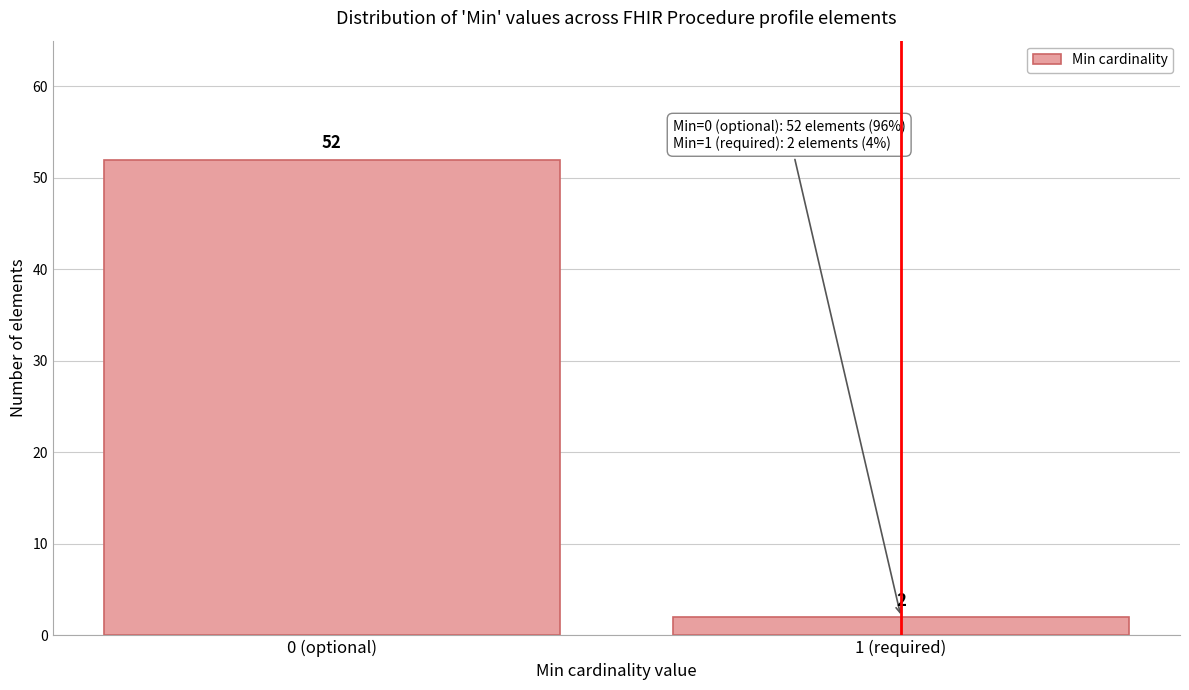

Reading right to left, transcribe all the data shown in this chart.

2	52